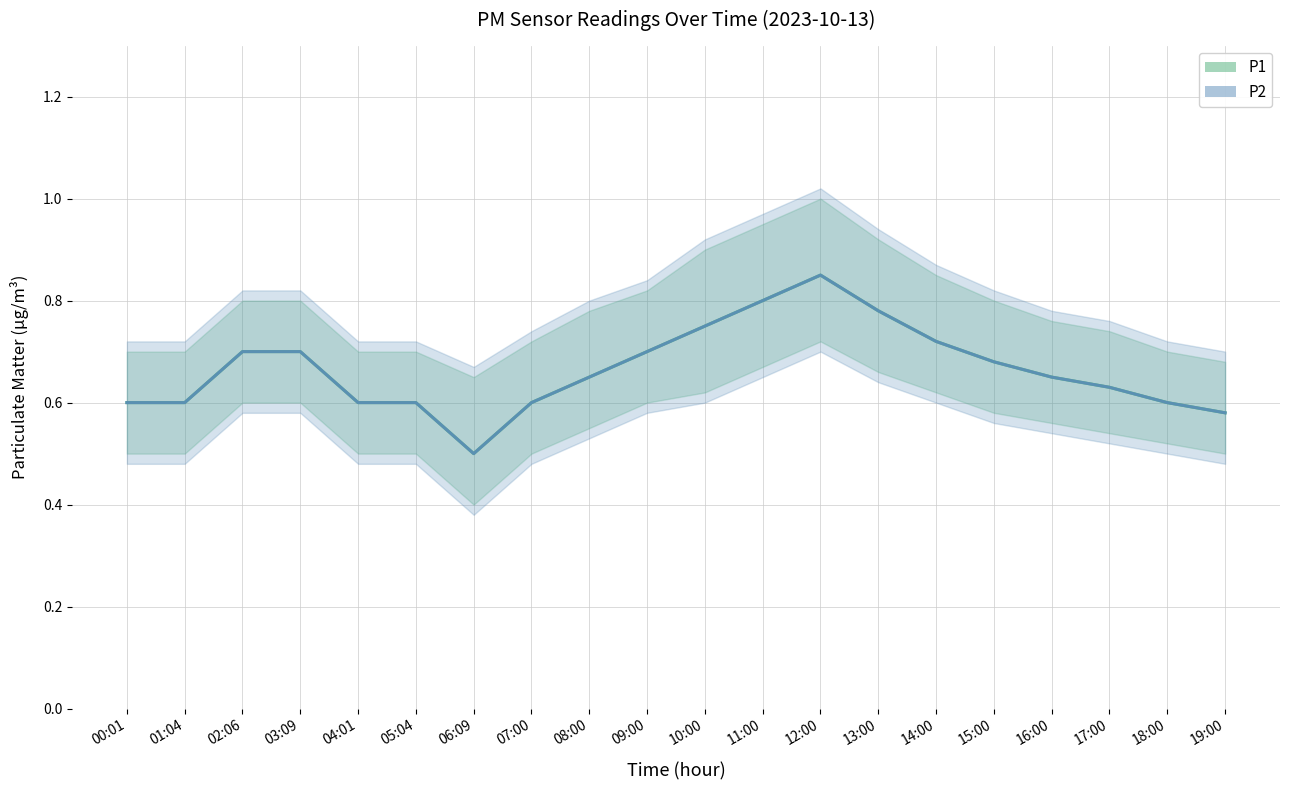

What is the label of the 20th point from the right?

00:01